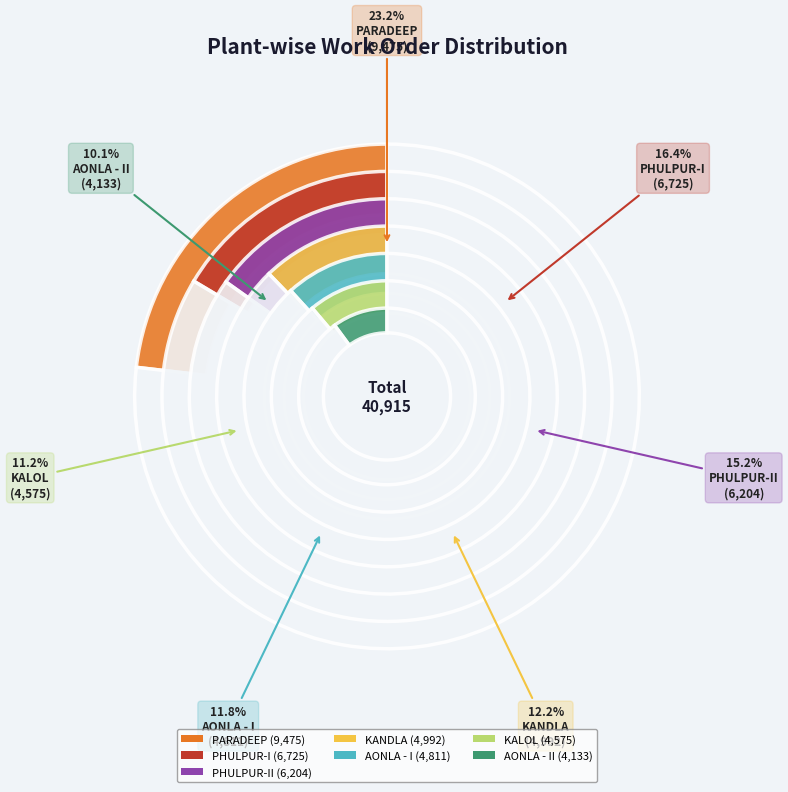

How many segments does this pie chart have?

7